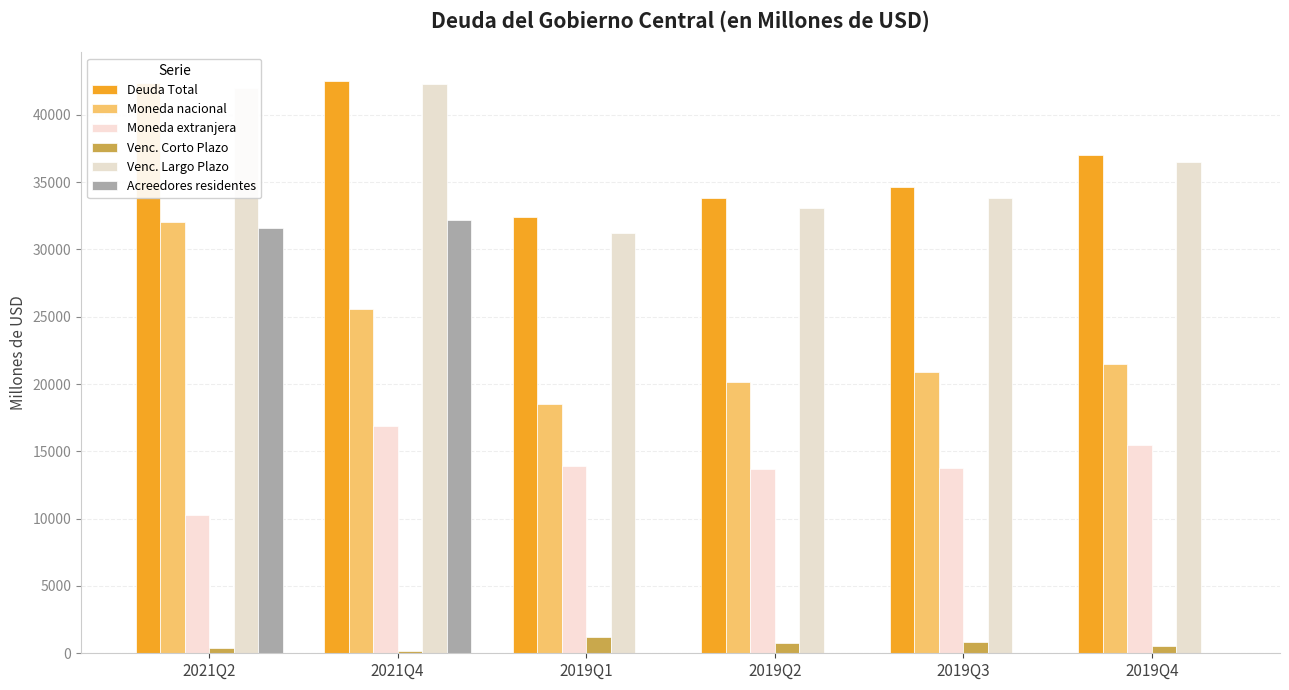

The value of Venc. Largo Plazo at 2019Q2 is 54918.2. True or false?

False